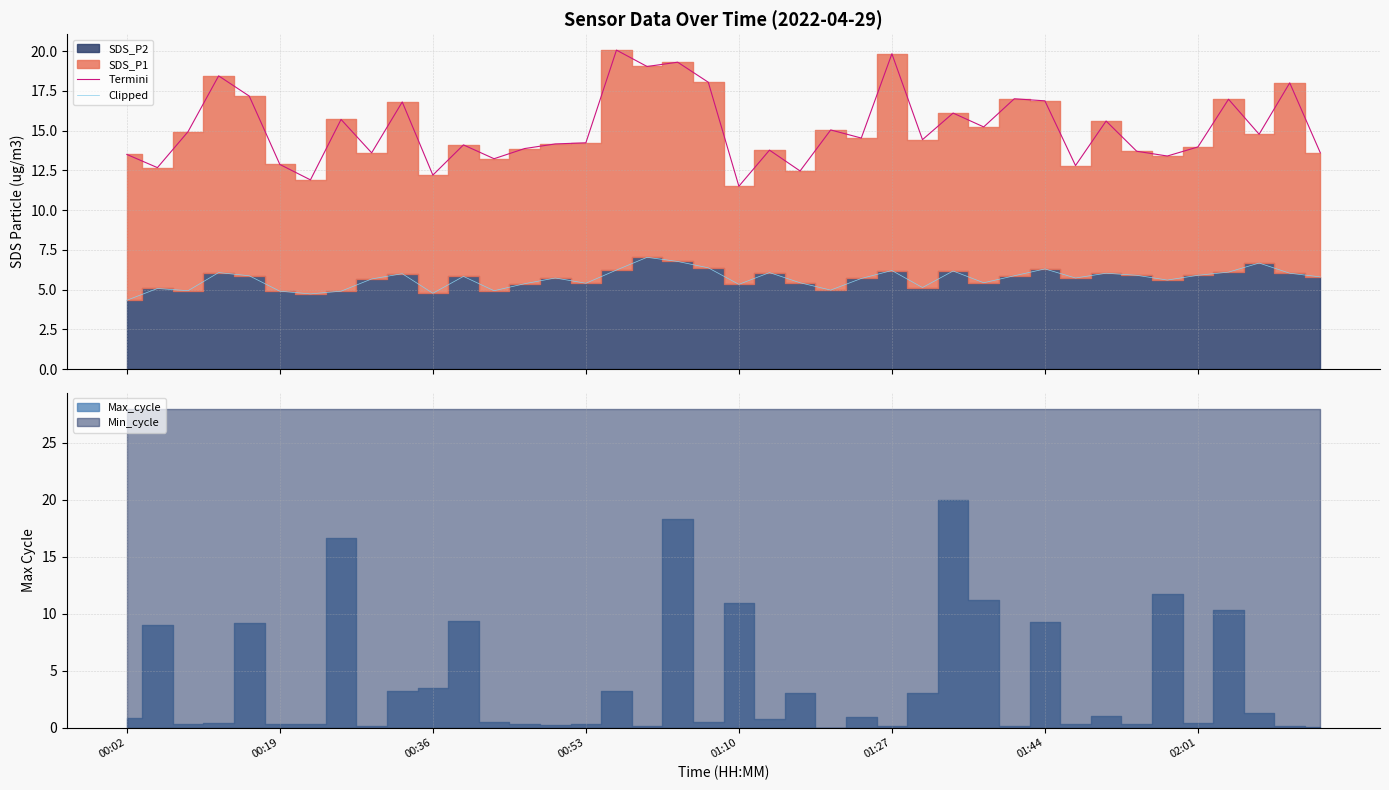

True or false: Termini and Clipped cross at least once.

False